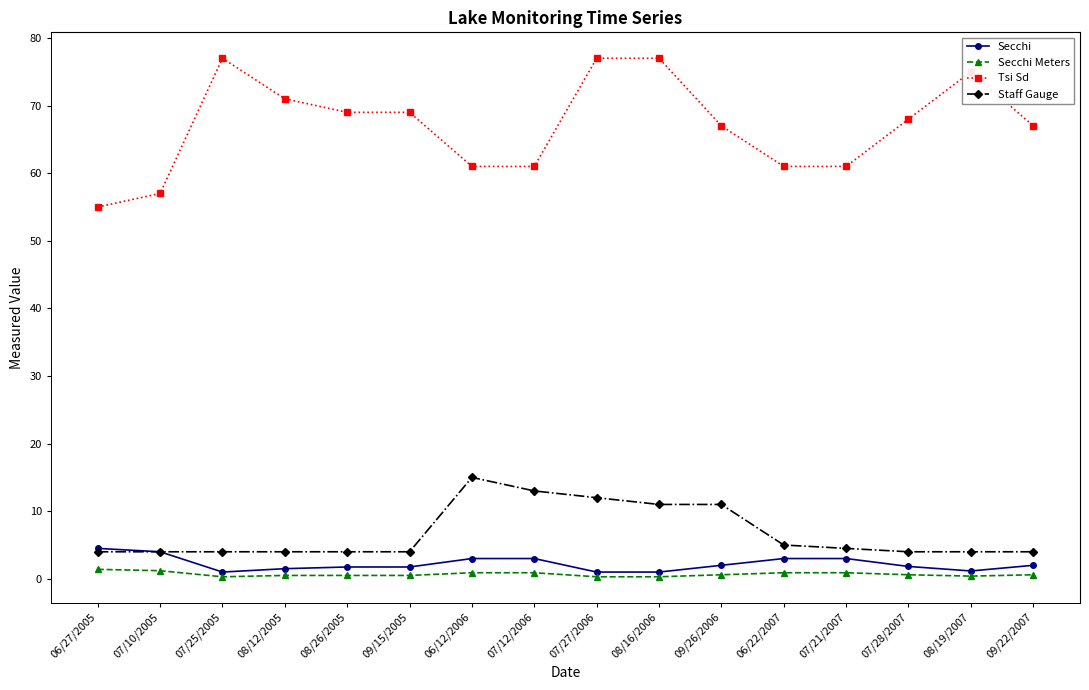

The Secchi series shows 2.0 at 09/22/2007. True or false?

True